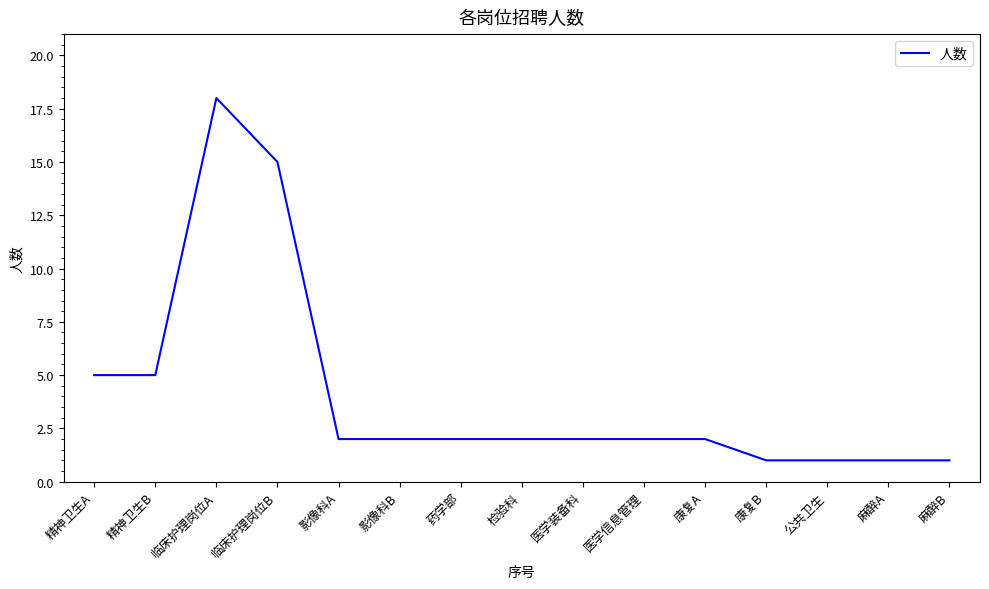

Where is the first local maximum?

临床护理岗位A